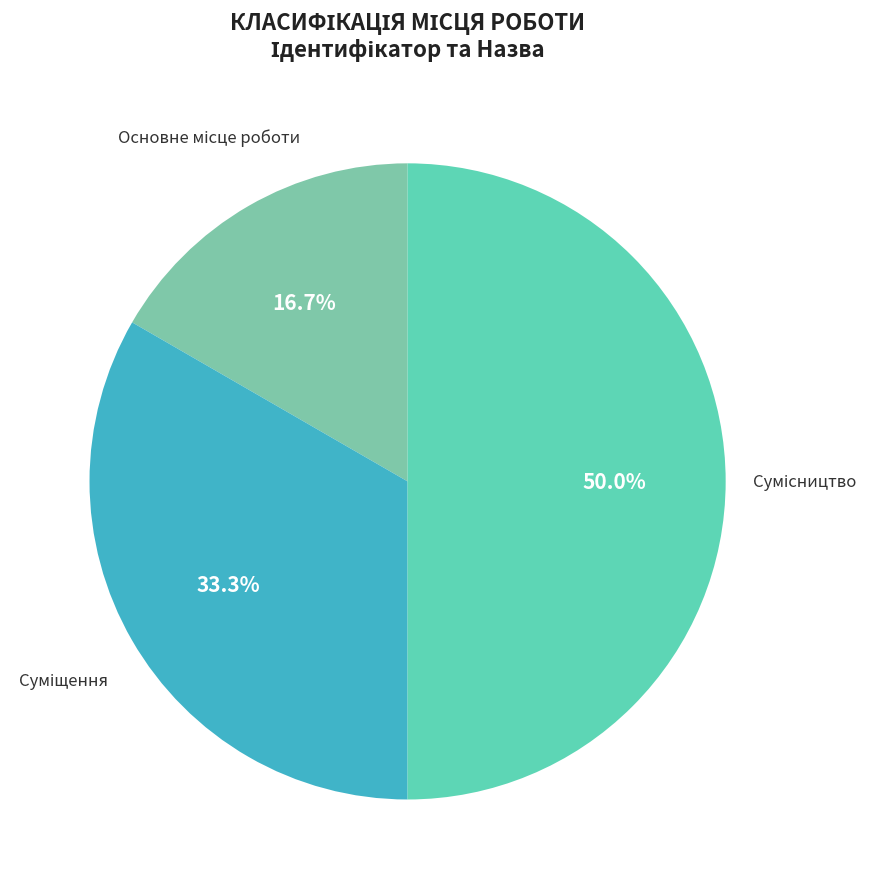

The Суміщення slice represents 21% of the pie. True or false?

False